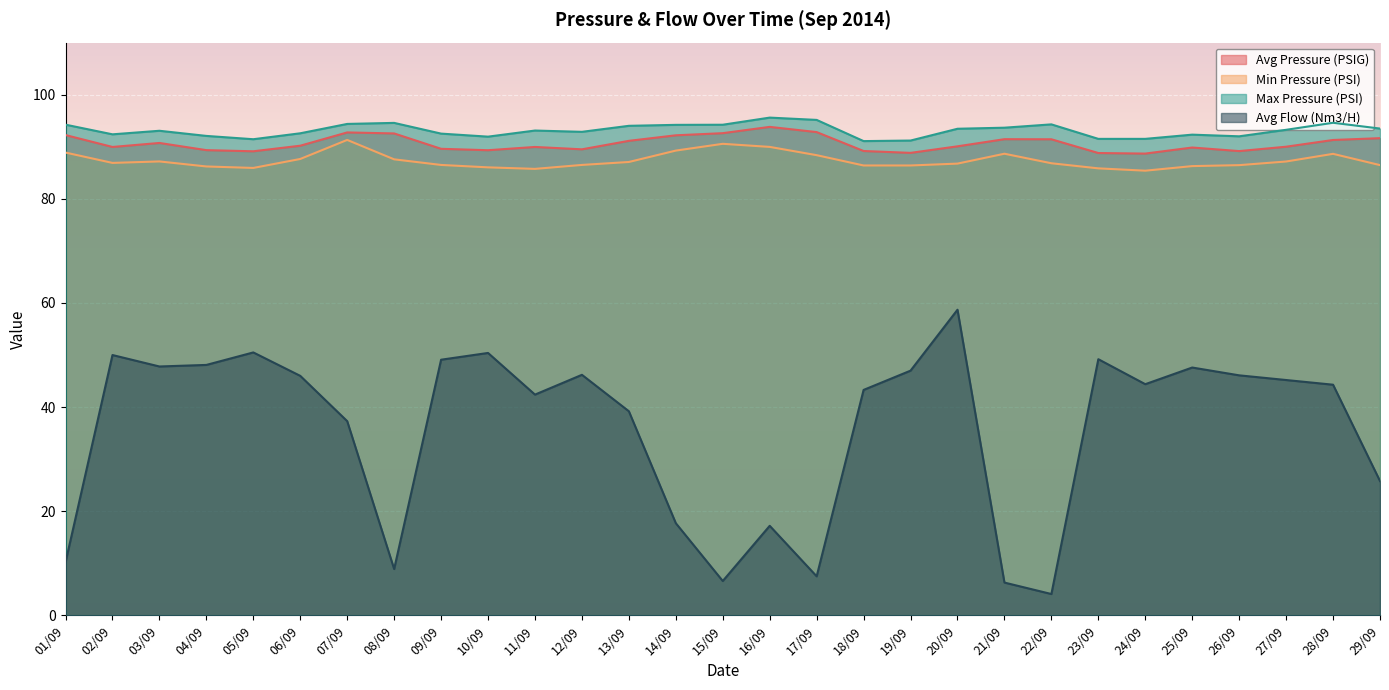

How many data points does each series have?

29